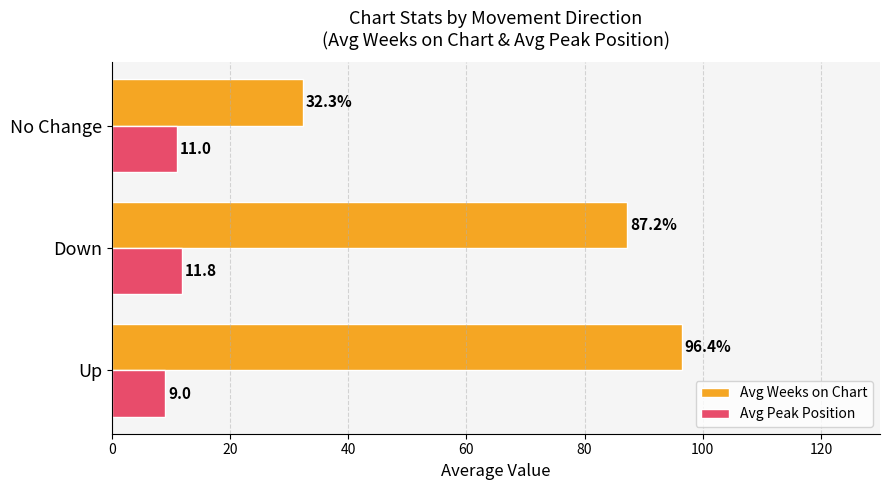

Which series has the largest total across all categories?

Avg Weeks on Chart